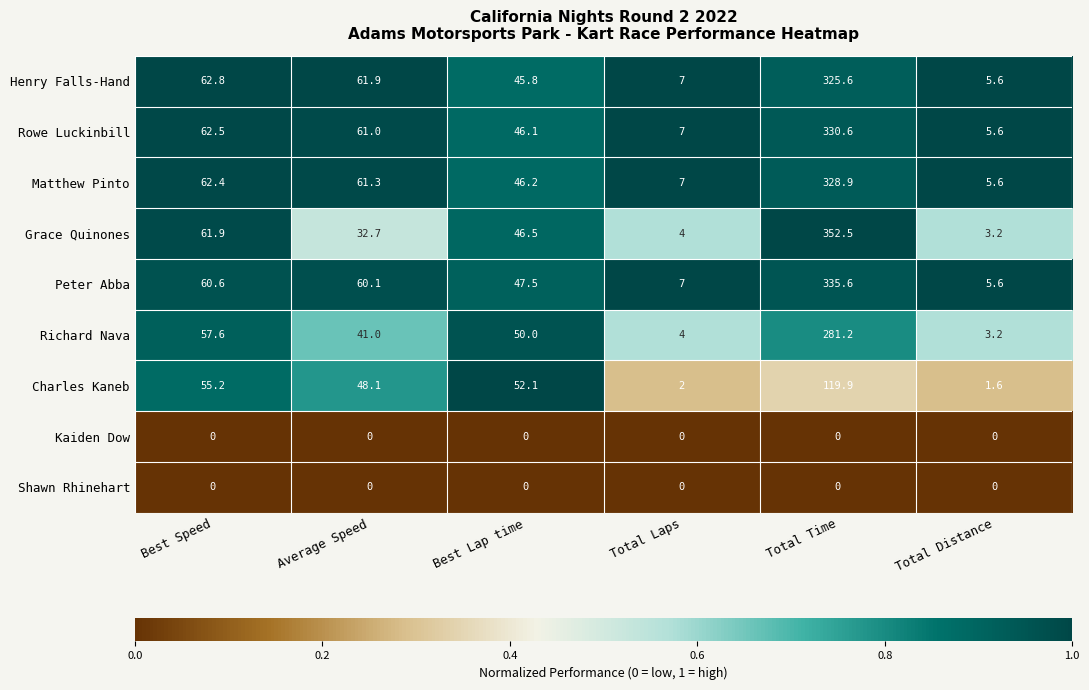

What is the spread (max minus min) of values at Total Time?

352.5